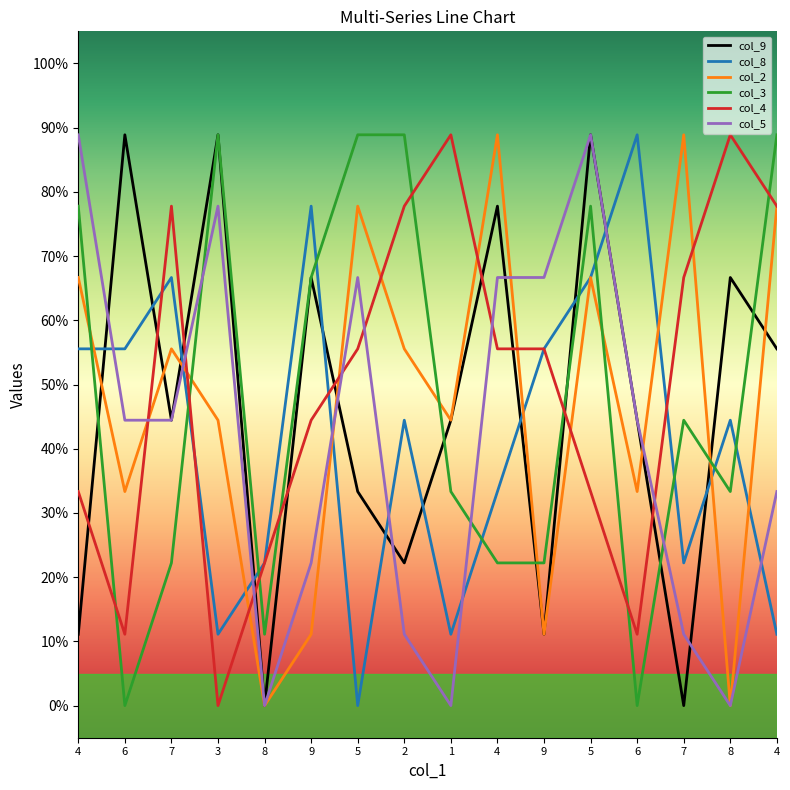

At which label does col_4 reach its peak?

1